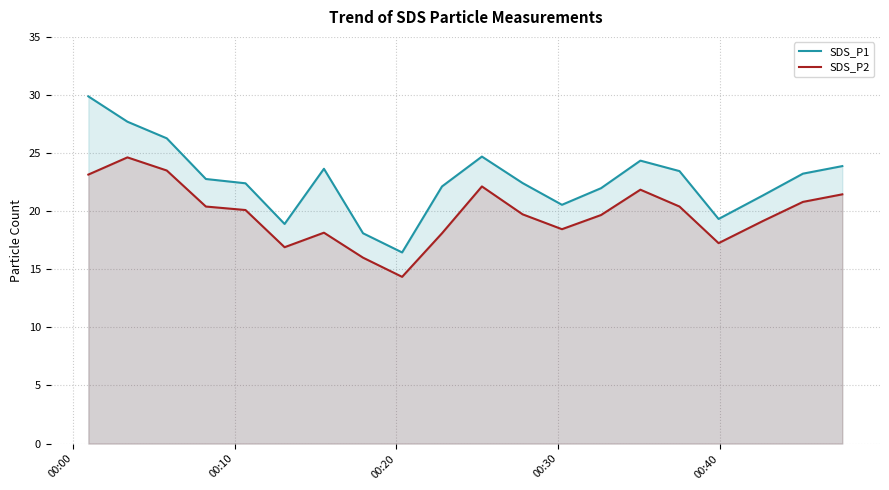

How many data points does each series have?

20